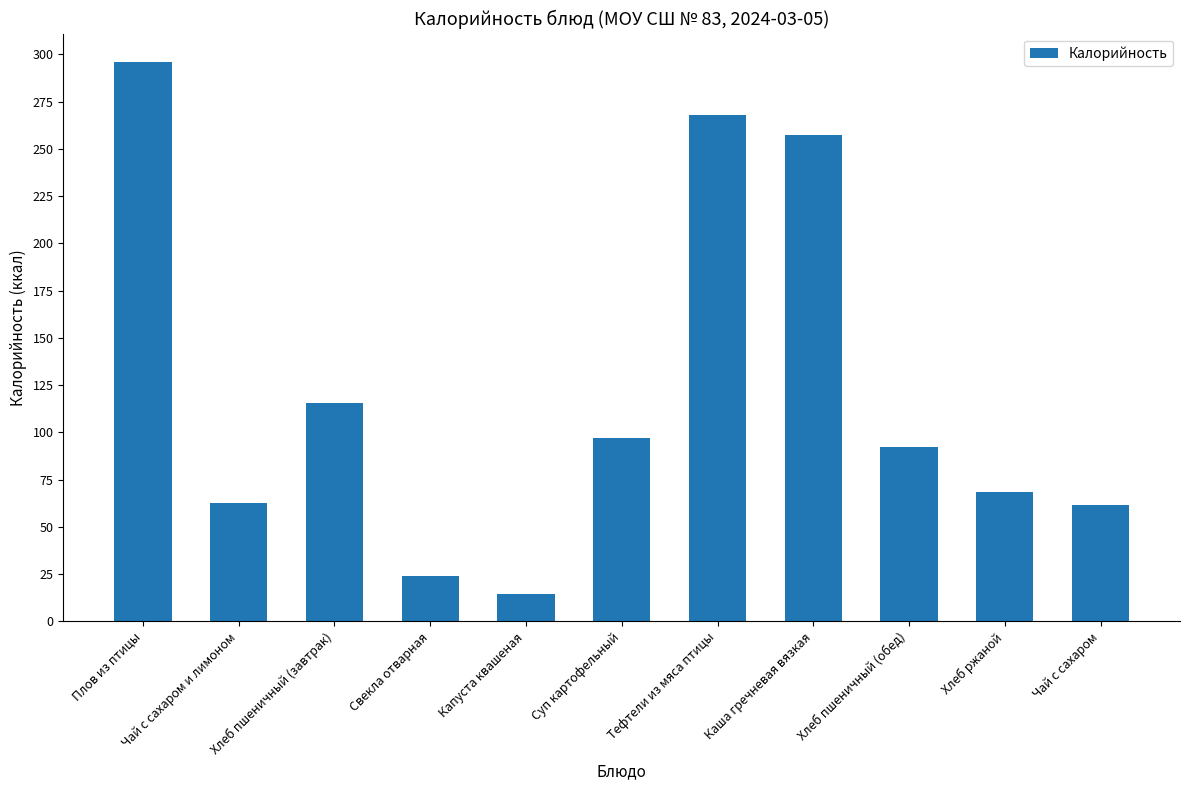

Is it true that the value at Капуста квашеная is 14.4?

True